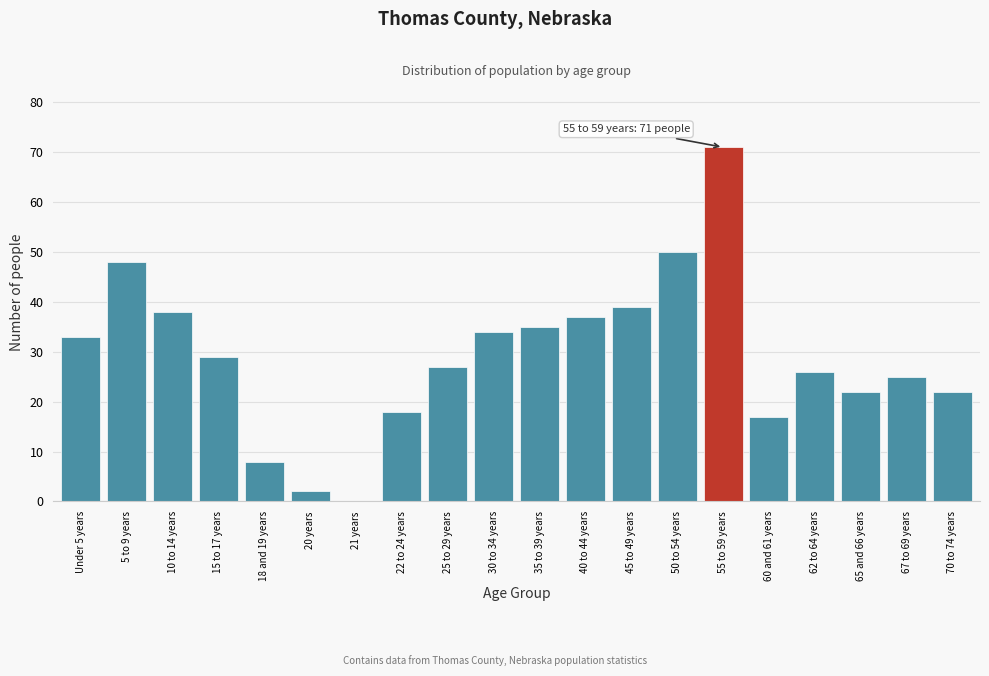

Reading left to right, extract all data points from this chart.

Under 5 years=33	5 to 9 years=48	10 to 14 years=38	15 to 17 years=29	18 and 19 years=8	20 years=2	21 years=0	22 to 24 years=18	25 to 29 years=27	30 to 34 years=34	35 to 39 years=35	40 to 44 years=37	45 to 49 years=39	50 to 54 years=50	55 to 59 years=71	60 and 61 years=17	62 to 64 years=26	65 and 66 years=22	67 to 69 years=25	70 to 74 years=22